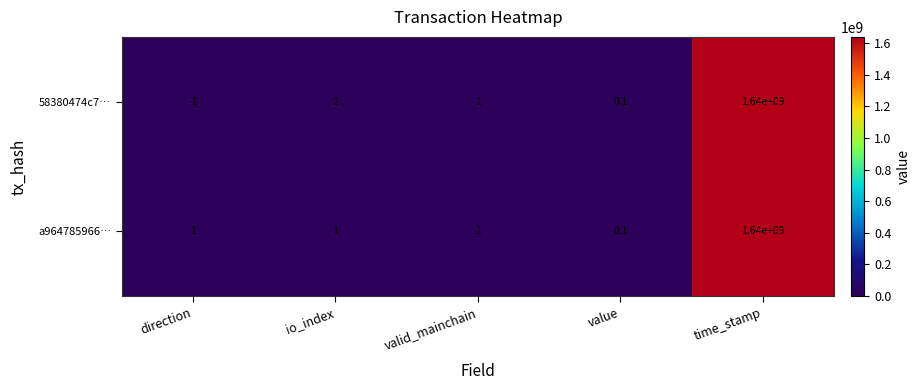

Reading right to left, extract all data points from this chart.

58380474c7…: time_stamp=1640000000.0	value=0.1	valid_mainchain=1.0	io_index=2.0	direction=-1.0
a964785966…: time_stamp=1640000000.0	value=0.1	valid_mainchain=1.0	io_index=1.0	direction=1.0